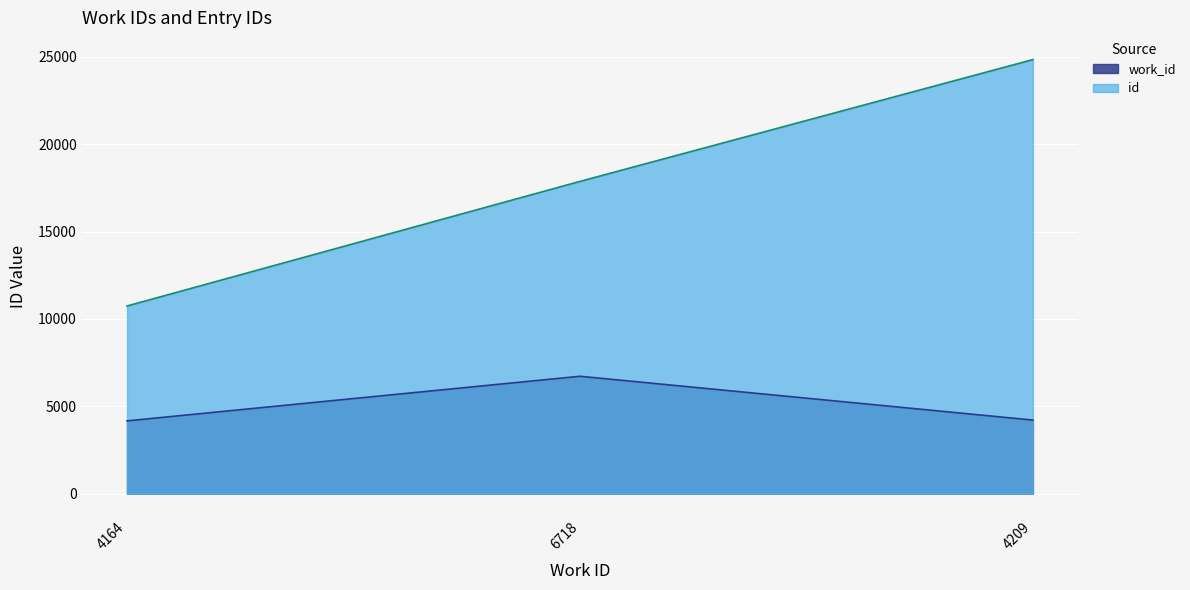

At 4209, list the series in order from smallest to largest.

work_id, id